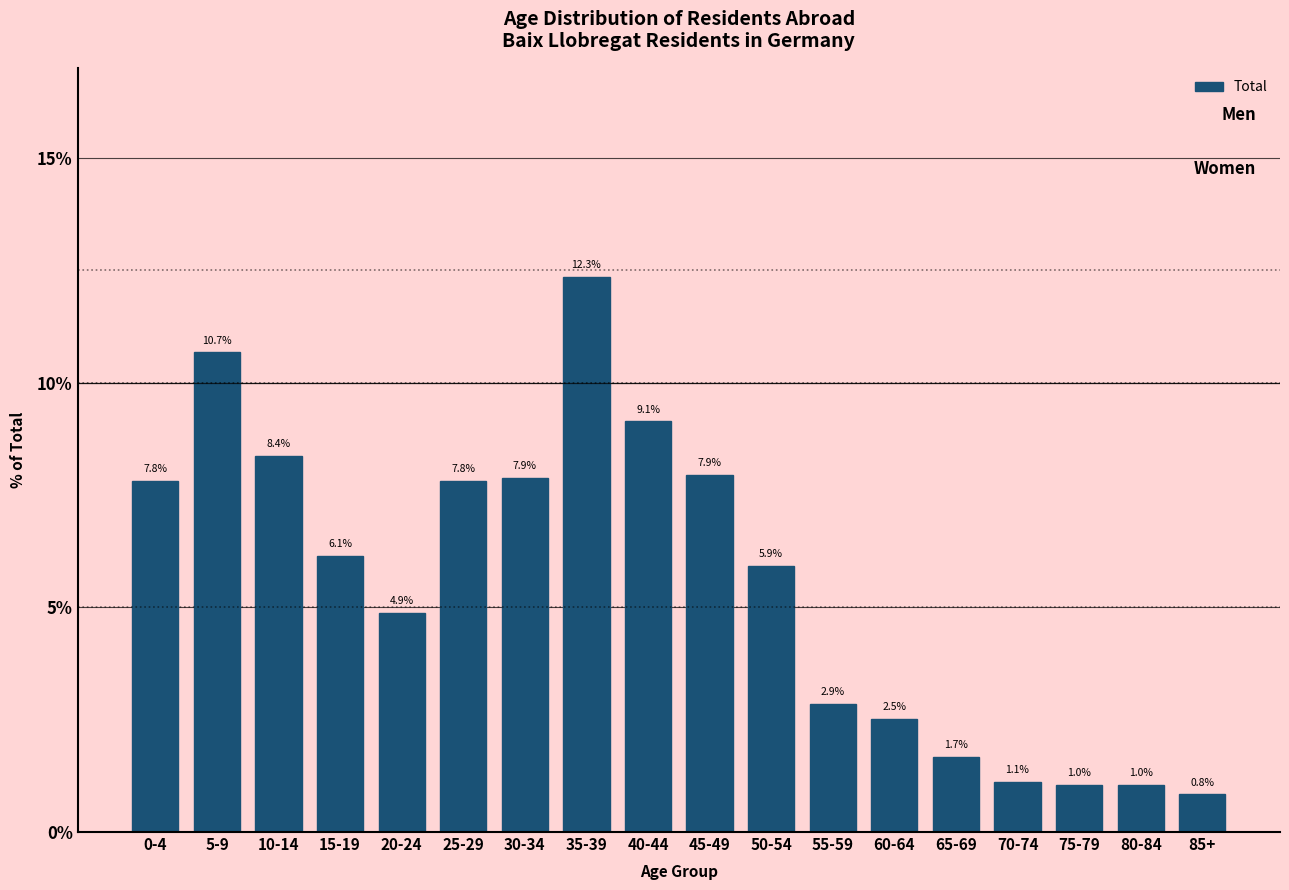

Reading right to left, what are all the values shown in this chart?

0.8	1.0	1.0	1.1	1.7	2.5	2.9	5.9	7.9	9.1	12.3	7.9	7.8	4.9	6.1	8.4	10.7	7.8